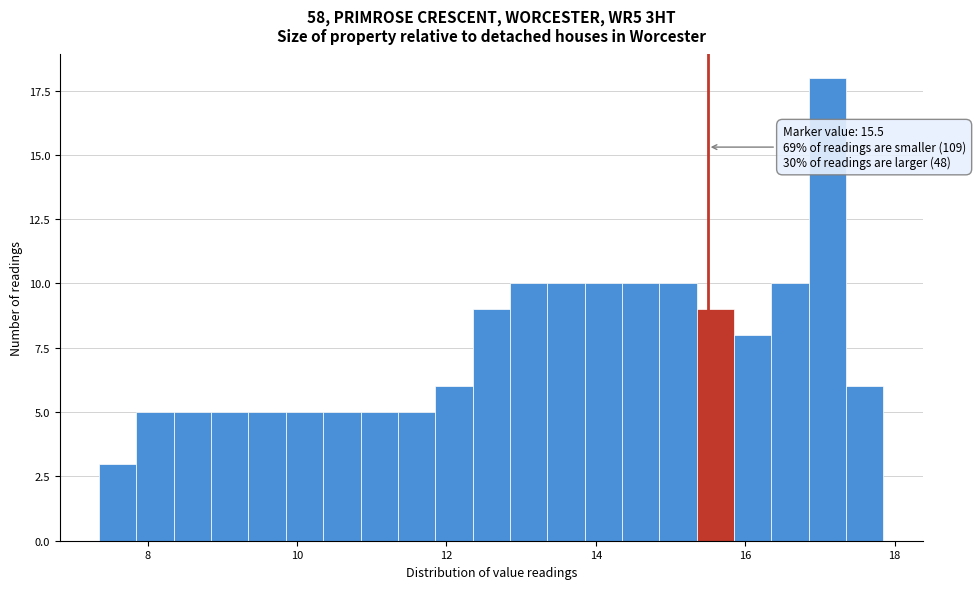

Around what value on the x-axis is the tallest bar? Give the approximate position of its centre, as read against the axis.

17.2